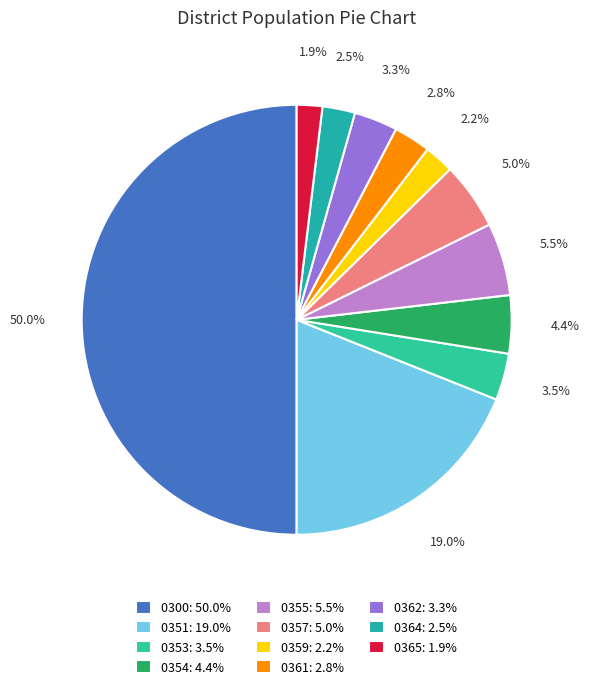

Does 0365 account for over 50% of the chart?

No